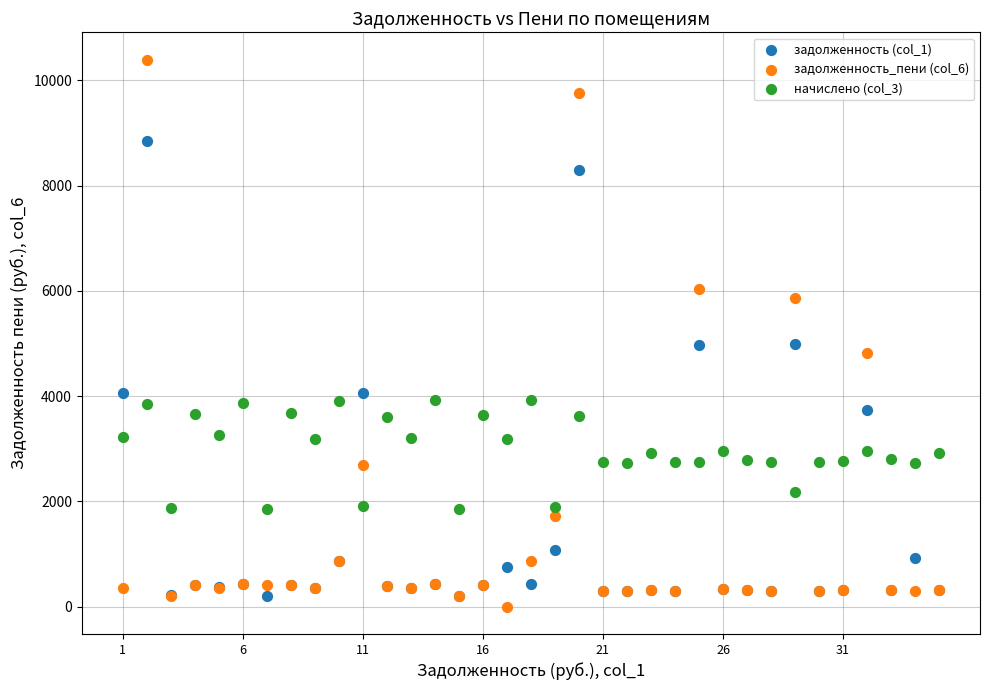

What are all the series names shown in the legend?

задолженность (col_1), задолженность_пени (col_6), начислено (col_3)